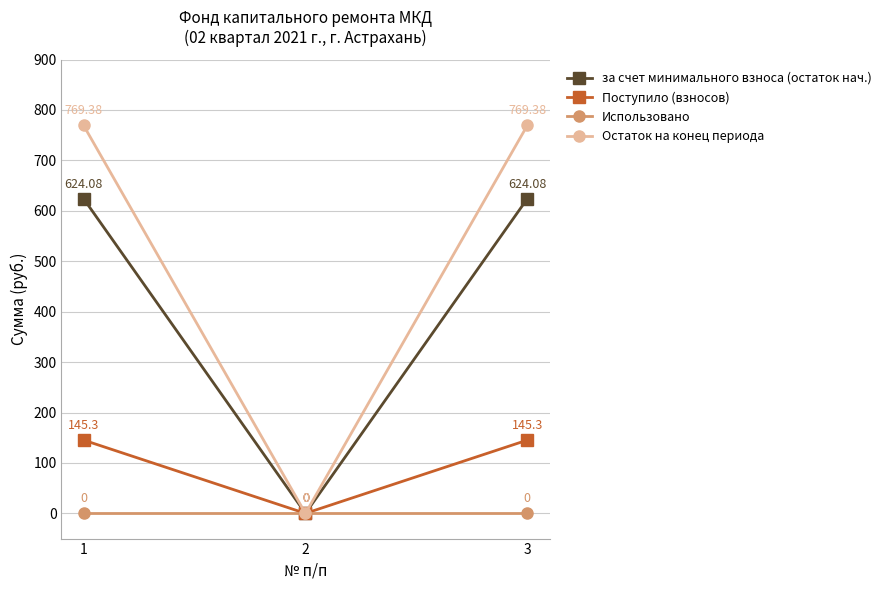

What is the sum of all Остаток на конец периода values?

1538.8